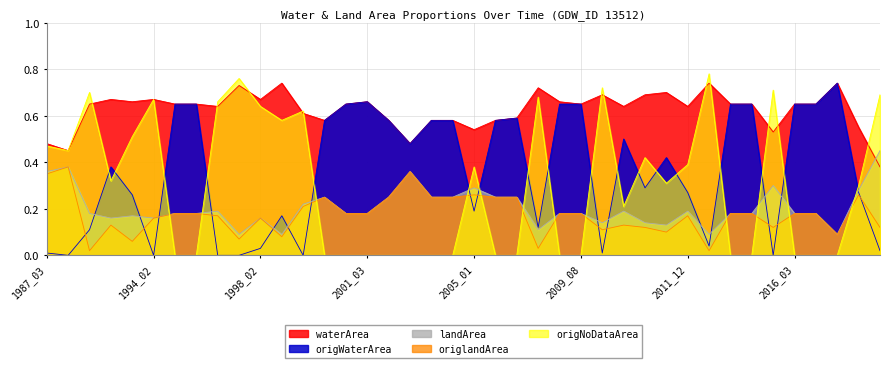

Reading left to right, list all the values displayed in this chart.

waterArea: 0.5	0.5	0.7	0.7	0.7	0.7	0.7	0.7	0.6	0.7	0.7	0.7	0.6	0.6	0.7	0.7	0.6	0.5	0.6	0.6	0.5	0.6	0.6	0.7	0.7	0.7	0.7	0.6	0.7	0.7	0.6	0.7	0.7	0.7	0.5	0.7	0.7	0.7	0.6	0.4
origWaterArea: 0.0	0.0	0.1	0.4	0.3	0.0	0.7	0.7	0.0	0.0	0.0	0.2	0.0	0.6	0.7	0.7	0.6	0.5	0.6	0.6	0.2	0.6	0.6	0.1	0.7	0.7	0.0	0.5	0.3	0.4	0.3	0.0	0.7	0.7	0.0	0.7	0.7	0.7	0.3	0.0
landArea: 0.4	0.4	0.2	0.2	0.2	0.2	0.2	0.2	0.2	0.1	0.2	0.1	0.2	0.2	0.2	0.2	0.2	0.4	0.2	0.2	0.3	0.2	0.2	0.1	0.2	0.2	0.1	0.2	0.1	0.1	0.2	0.1	0.2	0.2	0.3	0.2	0.2	0.1	0.3	0.5
origlandArea: 0.3	0.4	0.0	0.1	0.1	0.2	0.2	0.2	0.2	0.1	0.2	0.1	0.2	0.2	0.2	0.2	0.2	0.4	0.2	0.2	0.3	0.2	0.2	0.0	0.2	0.2	0.1	0.1	0.1	0.1	0.2	0.0	0.2	0.2	0.1	0.2	0.2	0.1	0.3	0.1
origNoDataArea: 0.5	0.5	0.7	0.3	0.5	0.7	0.0	0.0	0.7	0.8	0.6	0.6	0.6	0.0	0.0	0.0	0.0	0.0	0.0	0.0	0.4	0.0	0.0	0.7	0.0	0.0	0.7	0.2	0.4	0.3	0.4	0.8	0.0	0.0	0.7	0.0	0.0	0.0	0.3	0.7